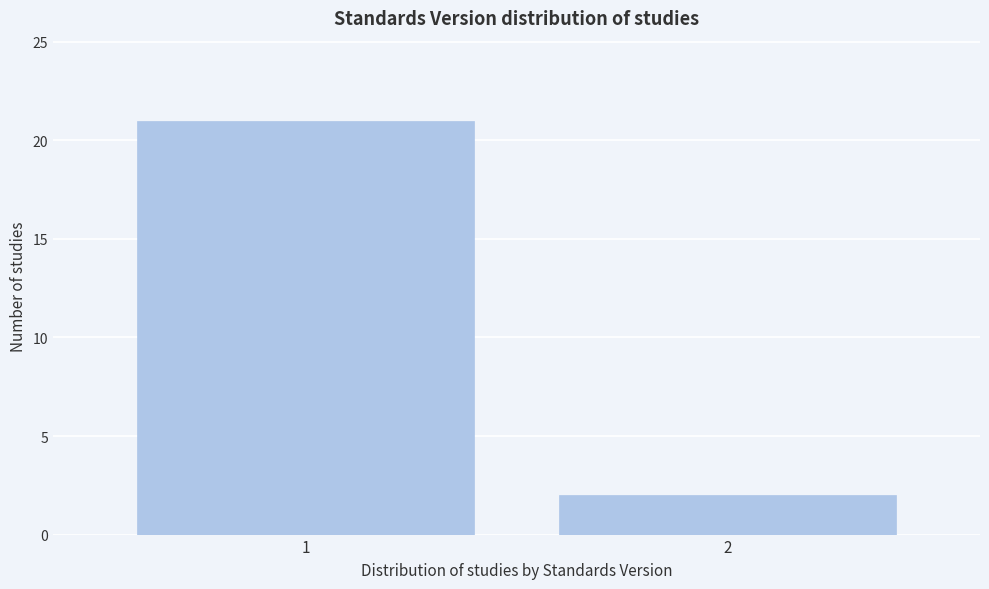

Reading right to left, list all the values displayed in this chart.

2=2	1=21